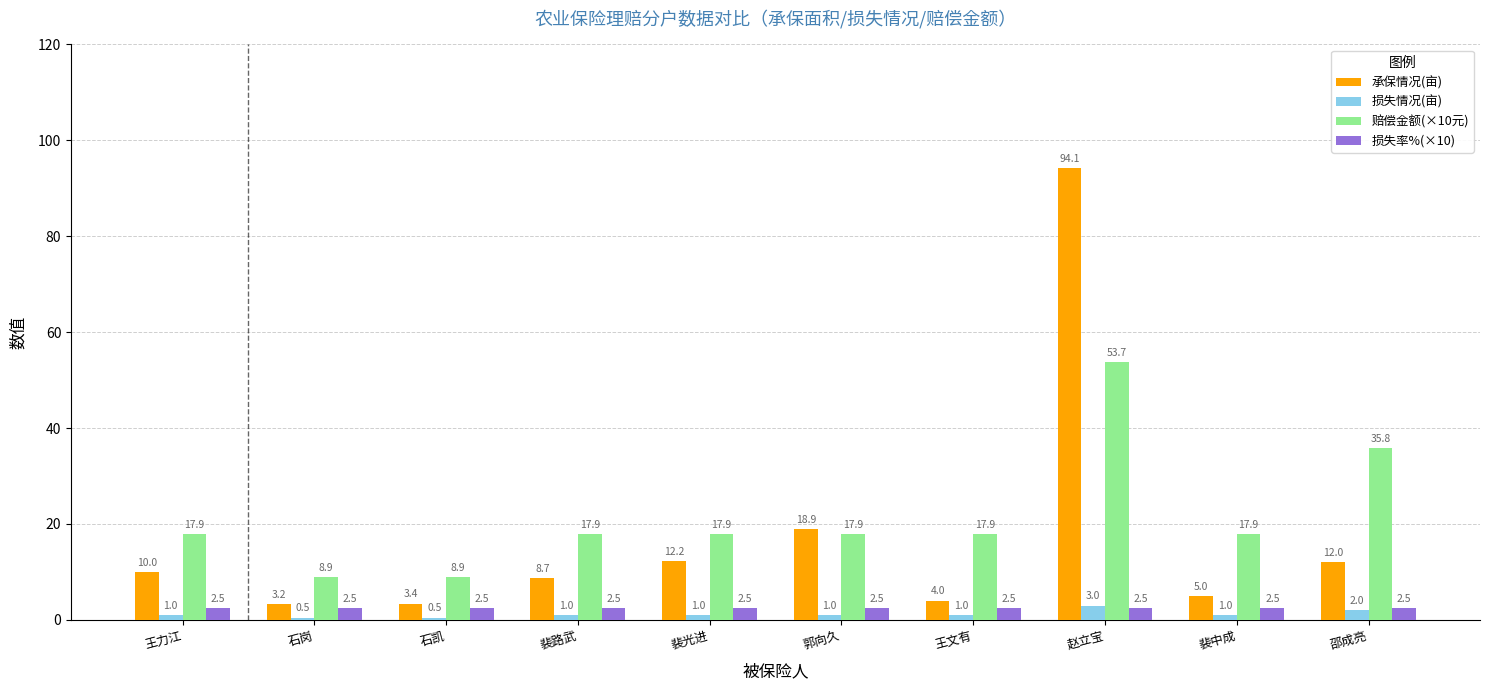

List the series in order of their peak value, highest first.

承保情况(亩), 赔偿金额(×10元), 损失情况(亩), 损失率%(×10)